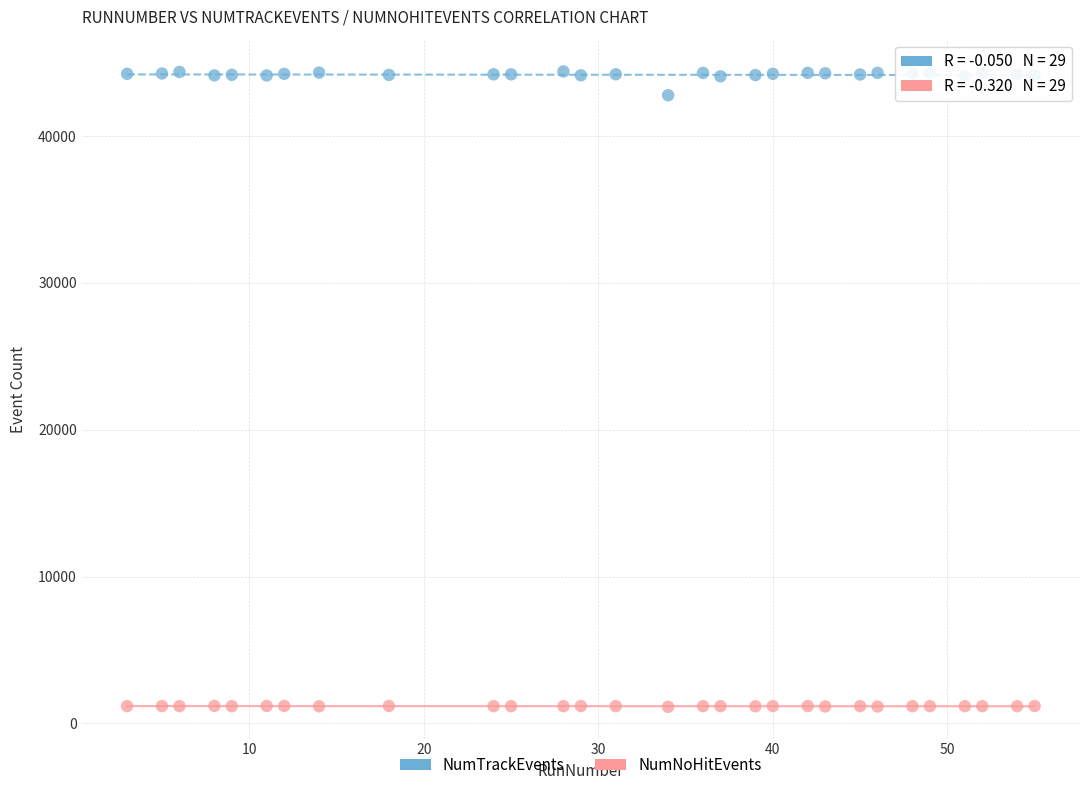

Across all data points, what is the range of Y values (max minus min)?

43271